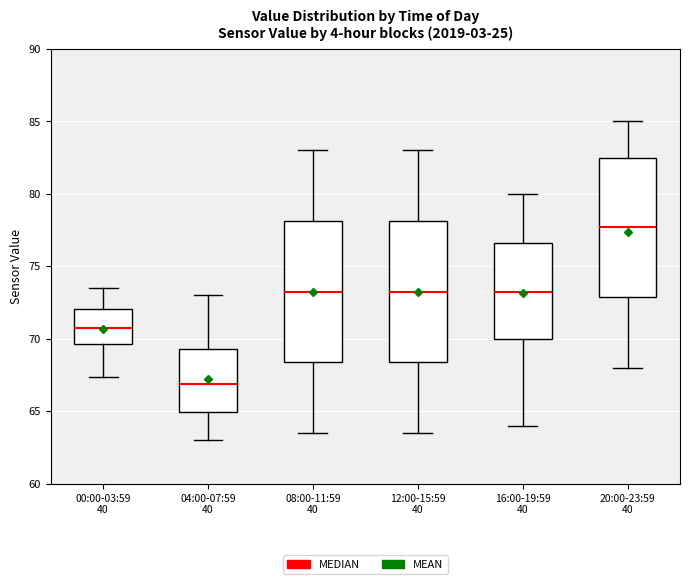

Where is the lower edge of the box for 08:00-11:59 40 on the y-axis? The values are not printed on the chart, so give them approximately, as read against the axis.

68.5